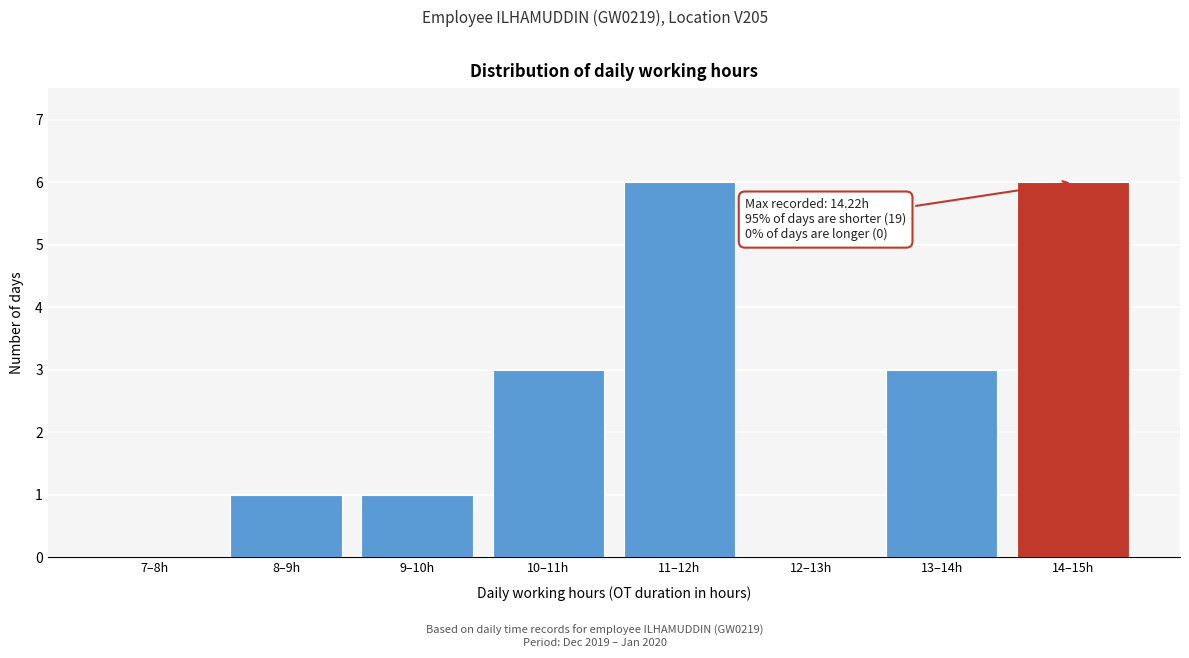

Reading left to right, transcribe all the data shown in this chart.

7–8h=0	8–9h=1	9–10h=1	10–11h=3	11–12h=6	12–13h=0	13–14h=3	14–15h=6